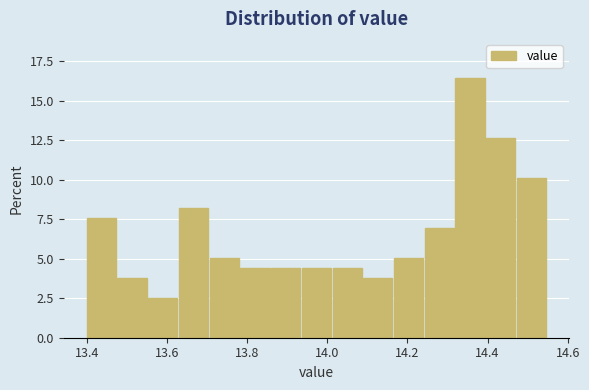

Around what value on the x-axis is the tallest bar? Give the approximate position of its centre, as read against the axis.

14.36